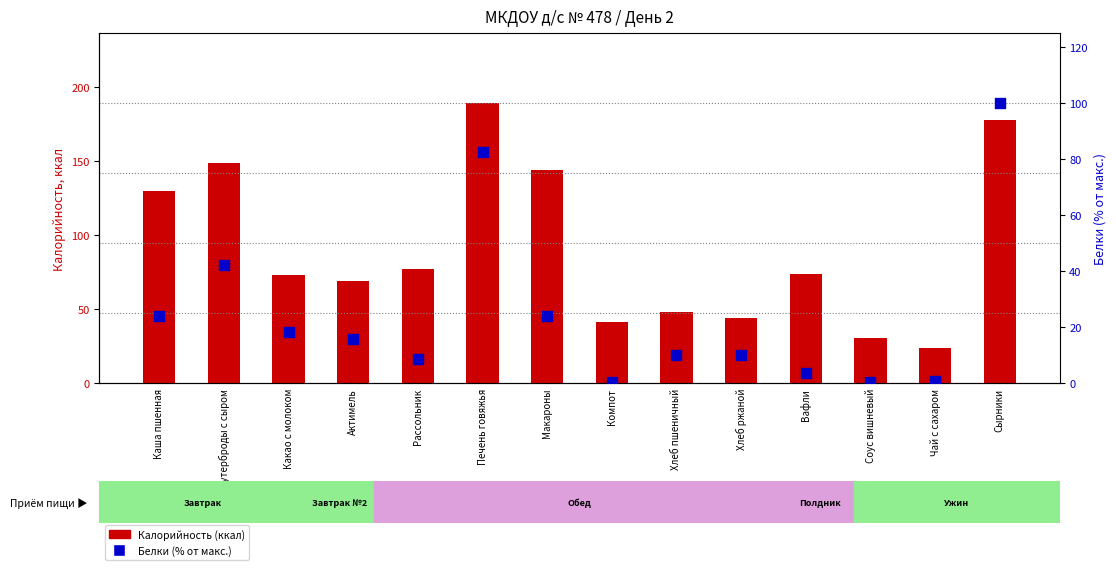

Which series has the largest Y range (max minus min)?

Калорийность (ккал)